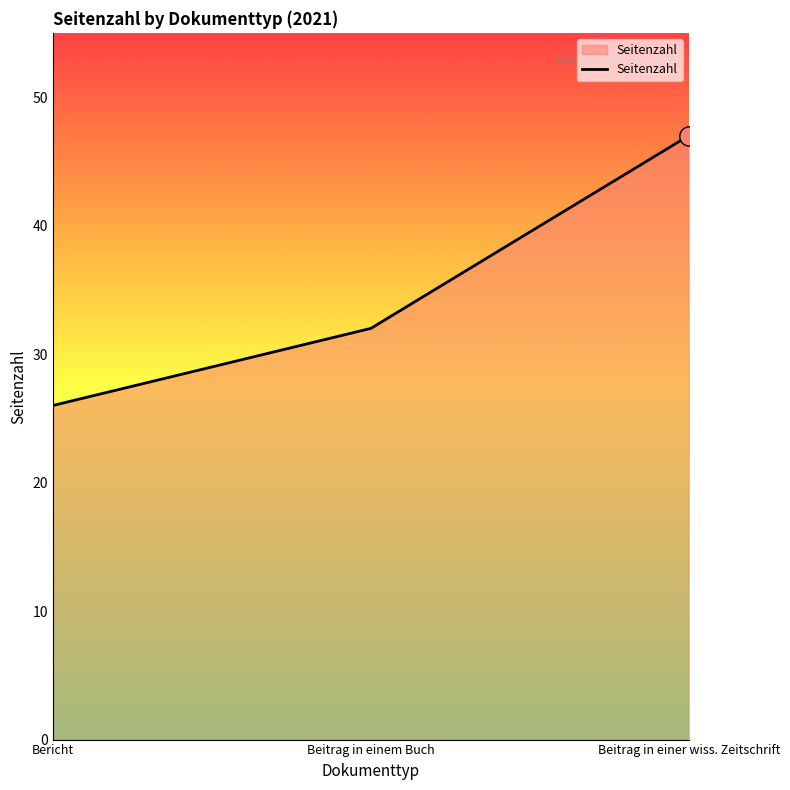

What is the sum of the values at Beitrag in einem Buch and Beitrag in einer wiss. Zeitschrift?

79